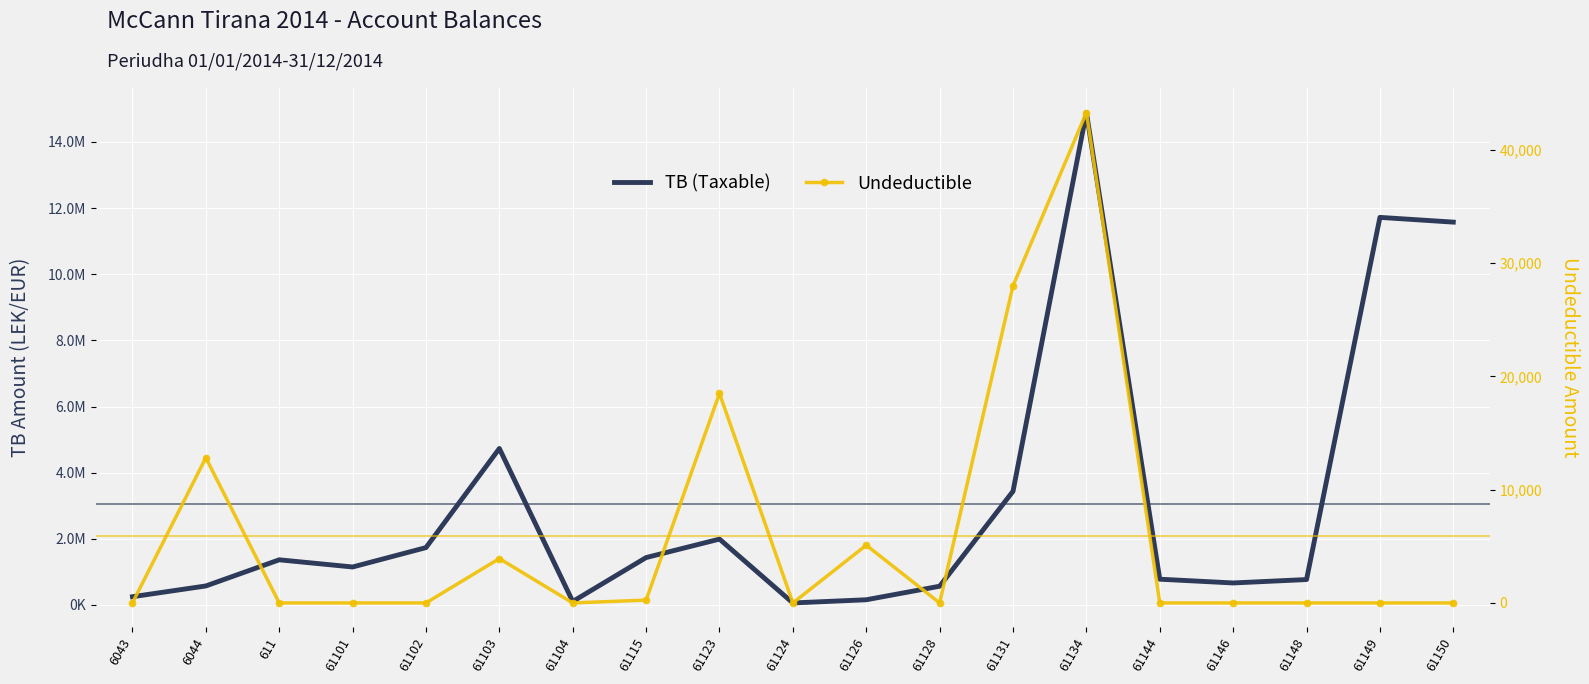

Which series has the largest total across all categories?

TB (Taxable)